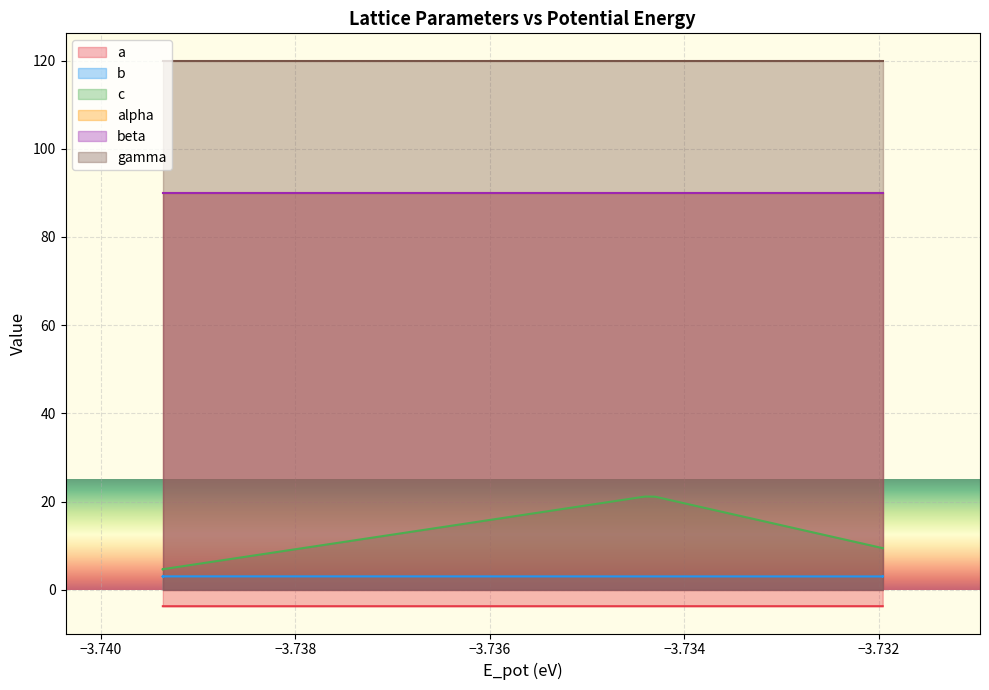

True or false: b and a intersect in this chart.

False